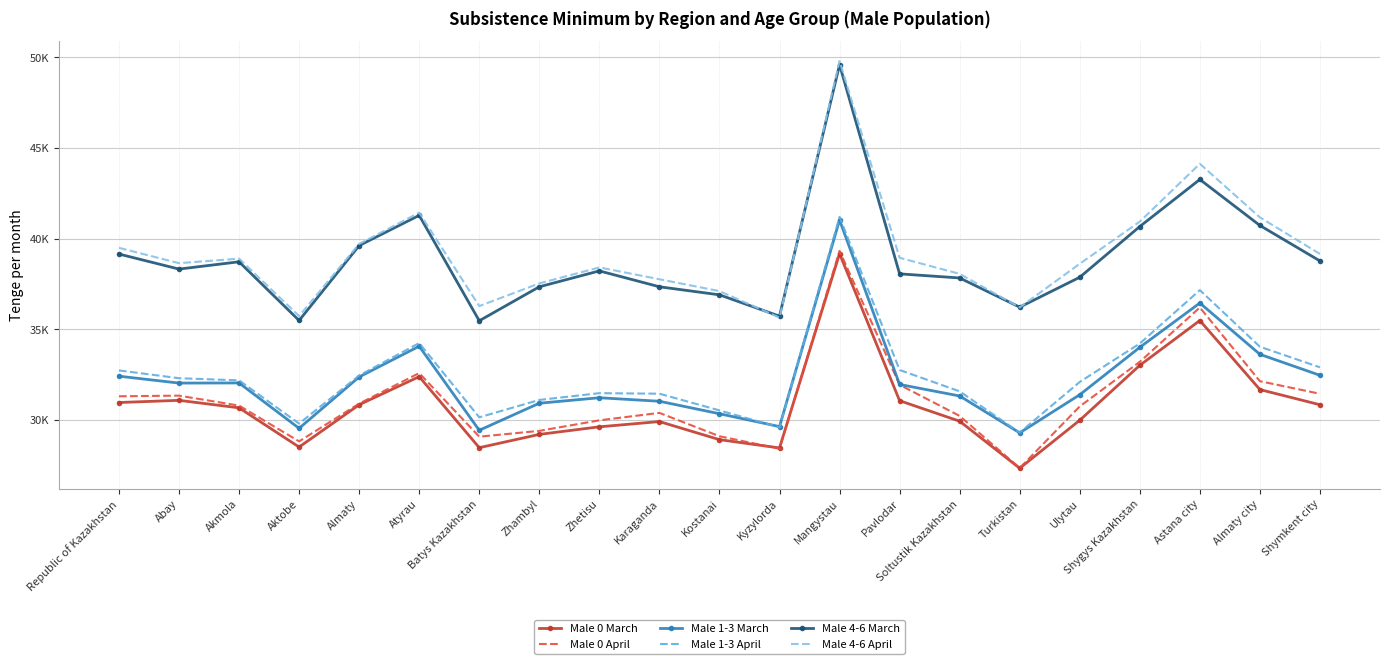

What value does the Male 0 April series have at Shymkent city?

31445